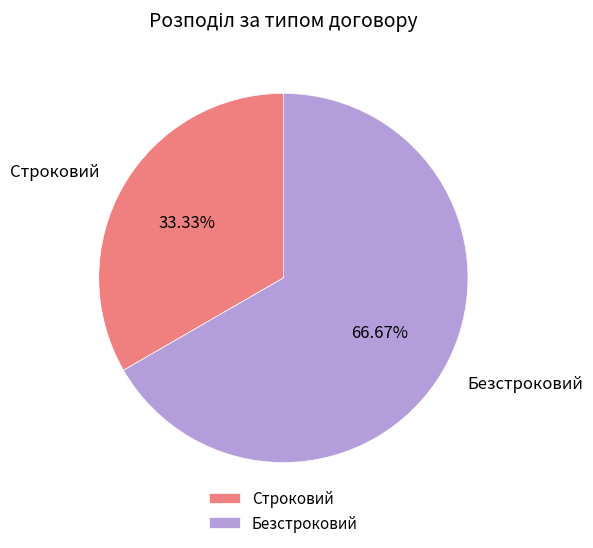

What is the majority slice?

Безстроковий